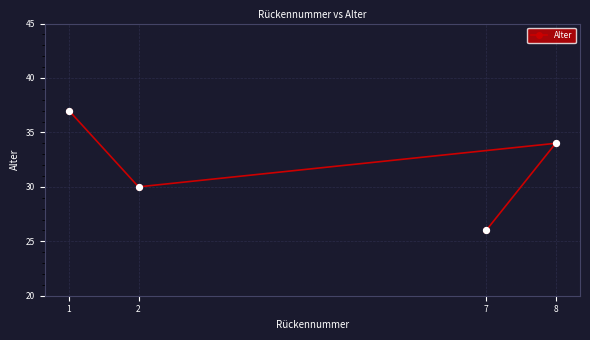

Between 2 and 1, which is larger?

1